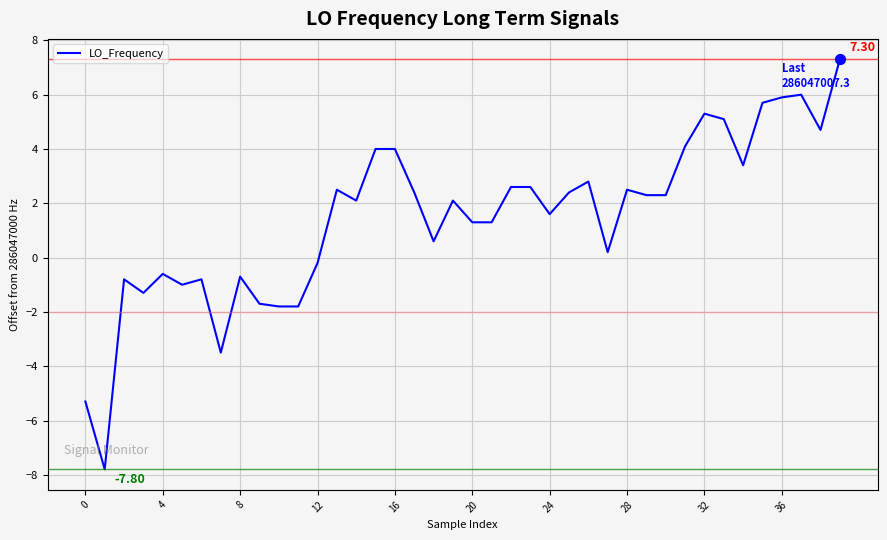

What is the difference between the maximum and minimum values?

15.1